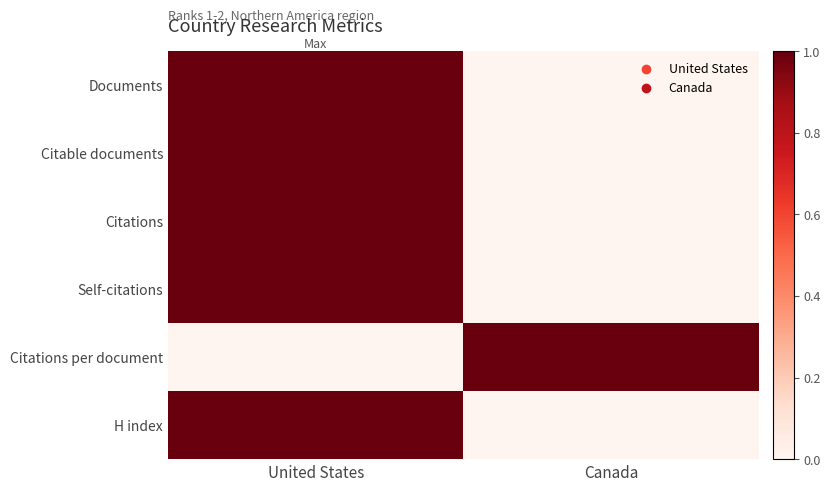

Rank the series by their maximum value, from highest to lowest.

Documents, Citable documents, Citations, Self-citations, Citations per document, H index